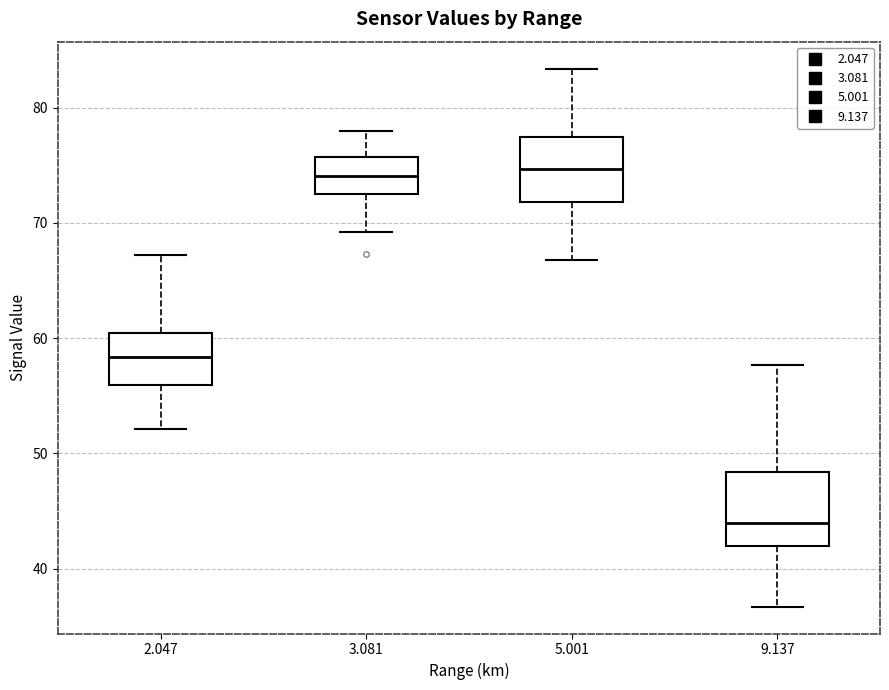

Reading left to right, transcribe this box plot: for each box, give where its median line is, the range the box spans, and where its two whiskers end, as read against the y-axis. The values are not printed on the chart, so give them approximately, as read against the axis.

2.047: median 58, box 56 to 60, whiskers 52 to 67
3.081: median 74, box 73 to 76, whiskers 69 to 78
5.001: median 75, box 72 to 77, whiskers 67 to 83
9.137: median 44, box 42 to 48, whiskers 37 to 58